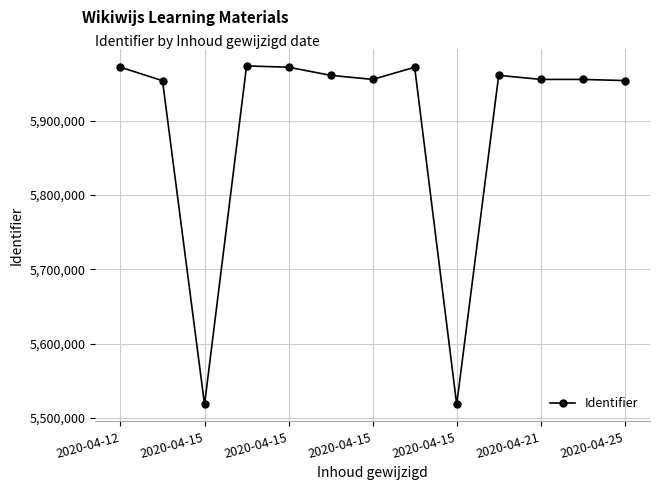

What is the smallest value displayed?

5518088